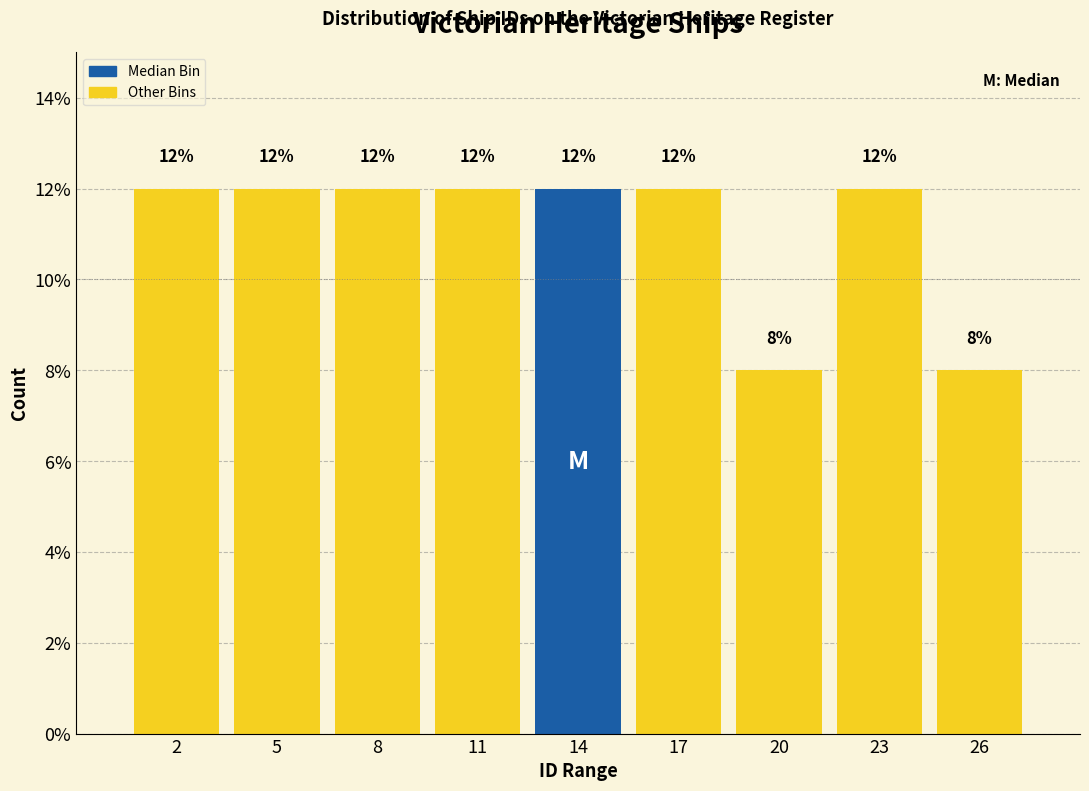

Reading left to right, list all the values displayed in this chart.

2=12	5=12	8=12	11=12	14=12	17=12	20=8	23=12	26=8